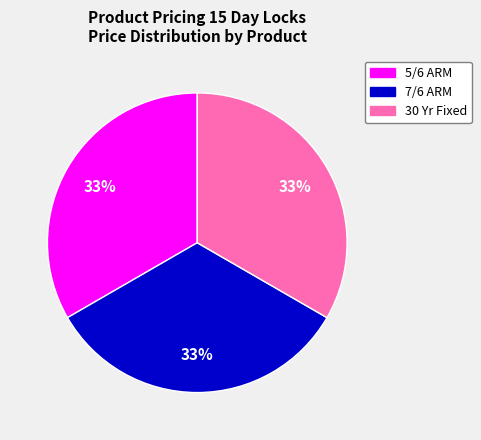

Is there a majority slice in this chart?

No